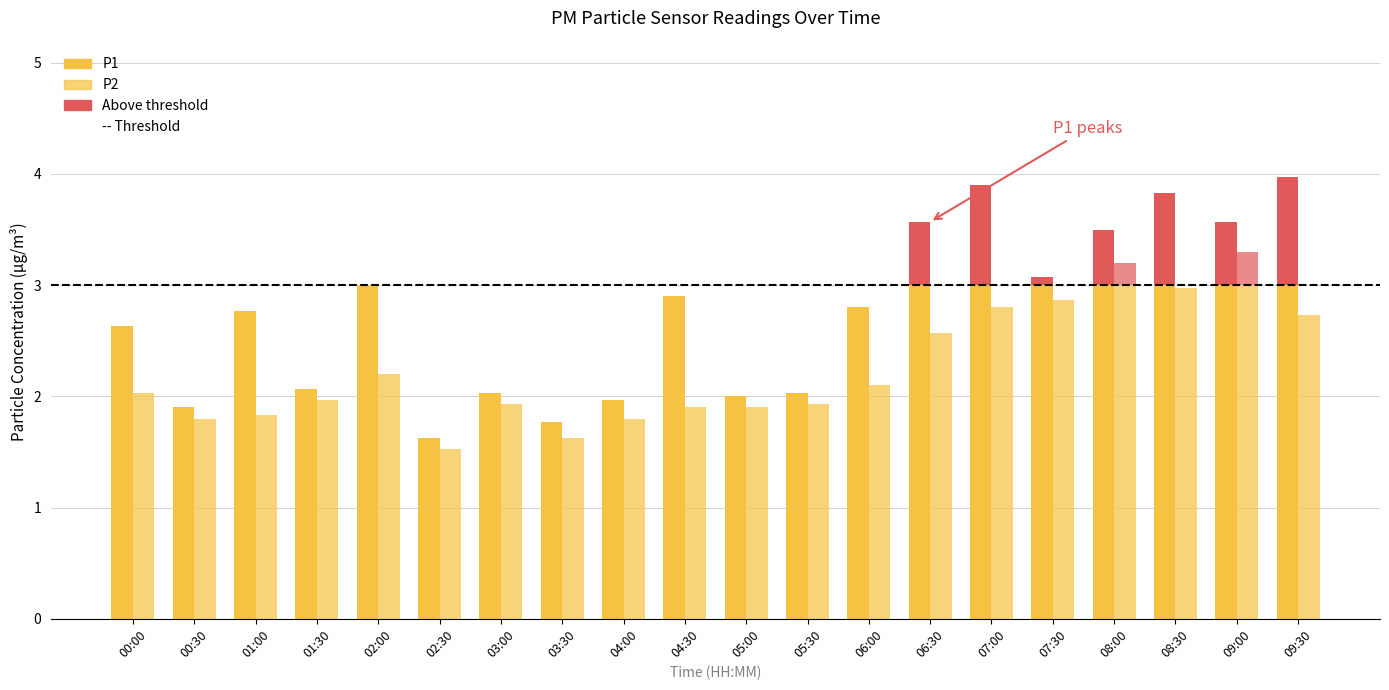

What is the spread (max minus min) of values at 06:30?

1.0